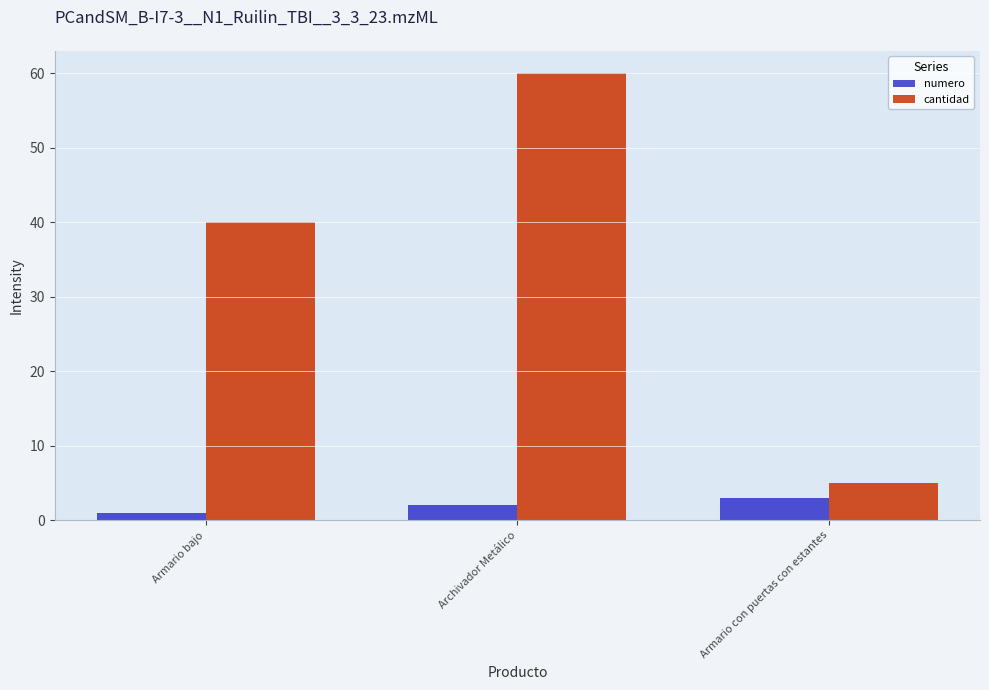

Rank the series at Armario bajo from lowest to highest value.

numero, cantidad